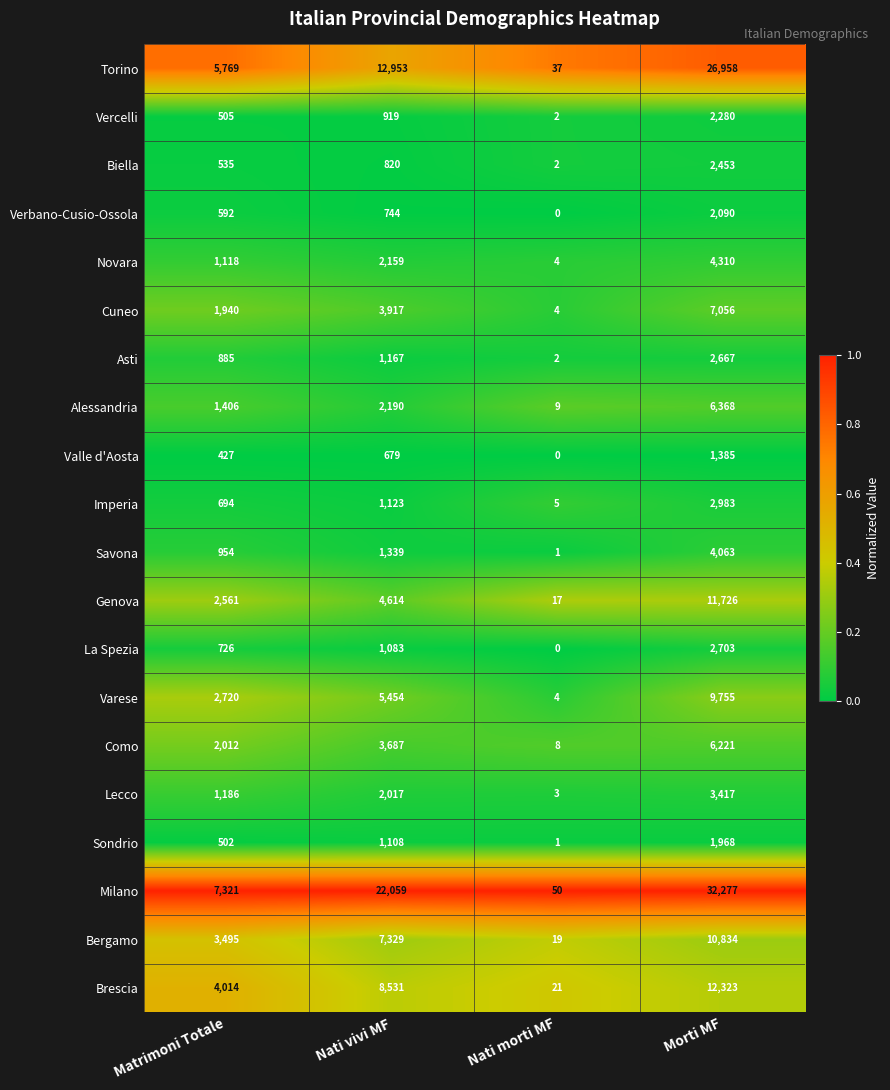

Is the value of Cuneo at Nati vivi MF greater than the value of Lecco at Morti MF?

Yes